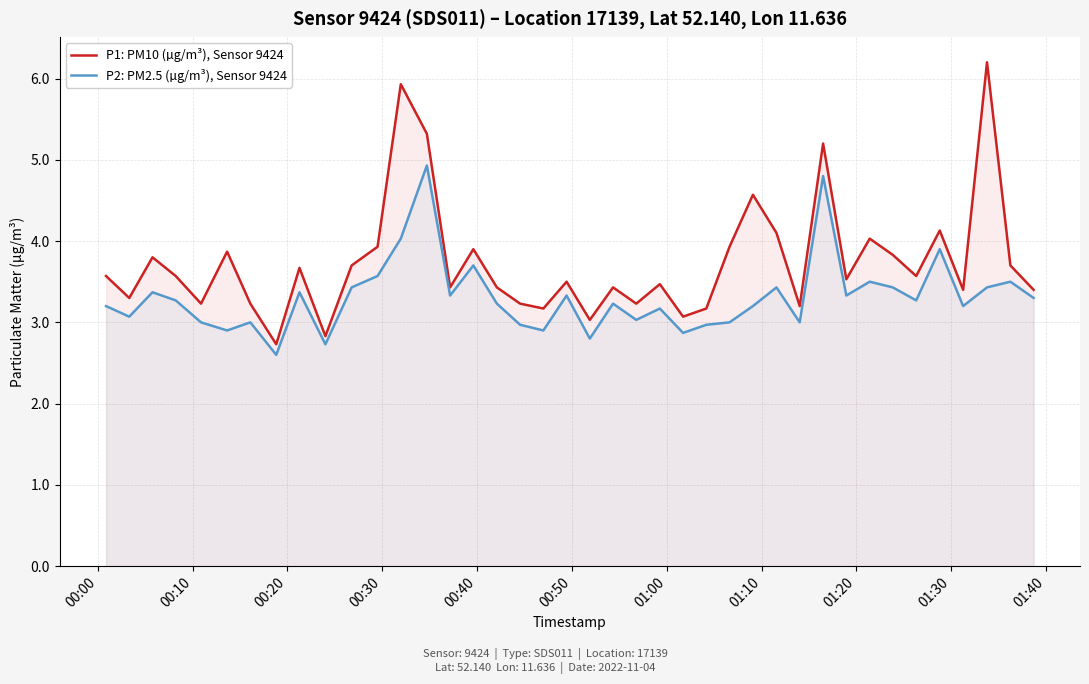

Rank the series by their average value, from lowest to highest.

P2: PM2.5 (µg/m³), Sensor 9424, P1: PM10 (µg/m³), Sensor 9424